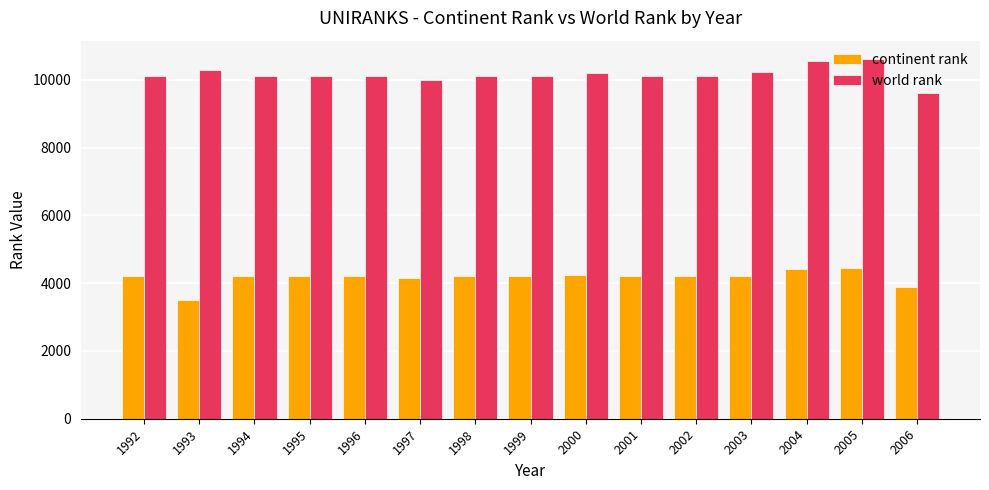

What is the sum of all world rank values?

152368